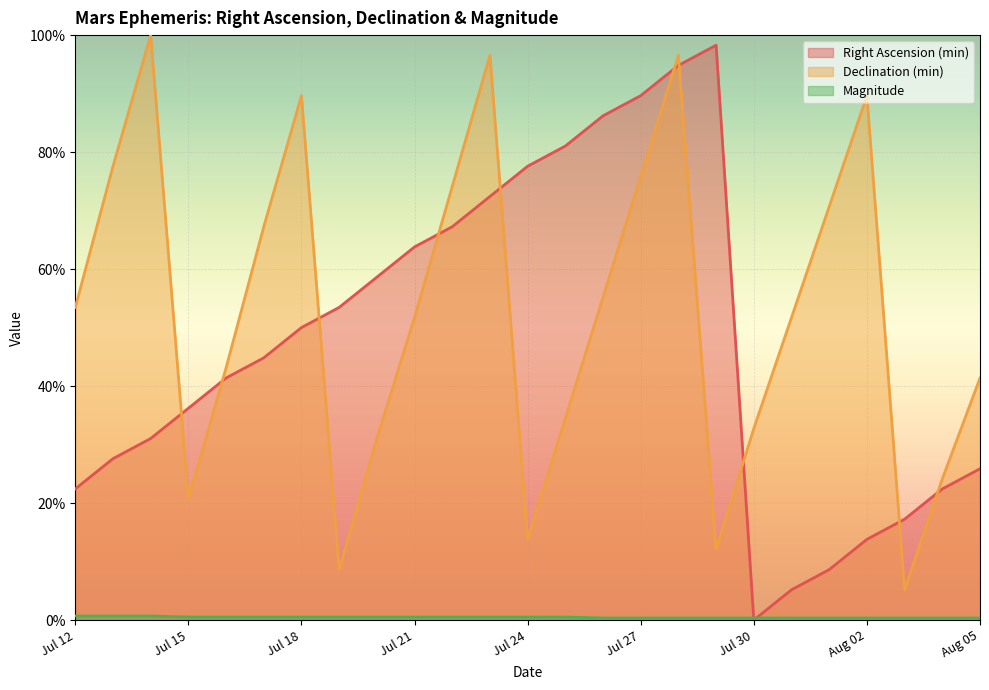

What is the maximum value shown in the chart?

1.0